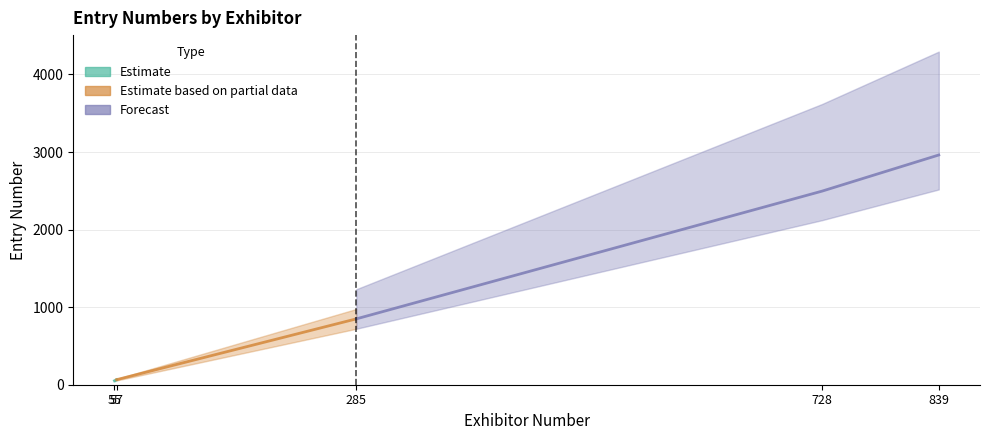

True or false: the data shows 65 at 57.

True